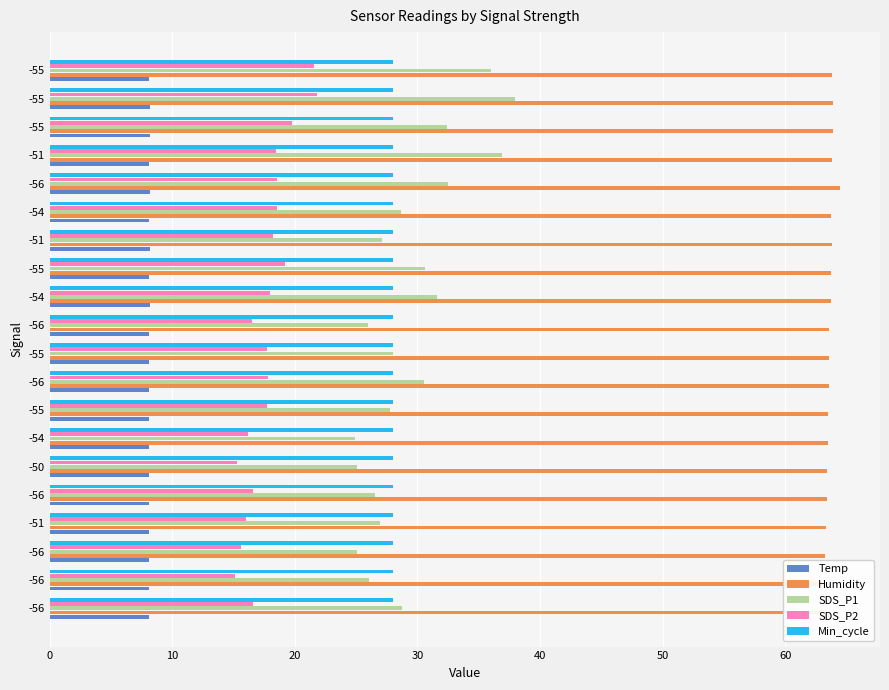

Is it true that Min_cycle equals 0.0 at 0?

False